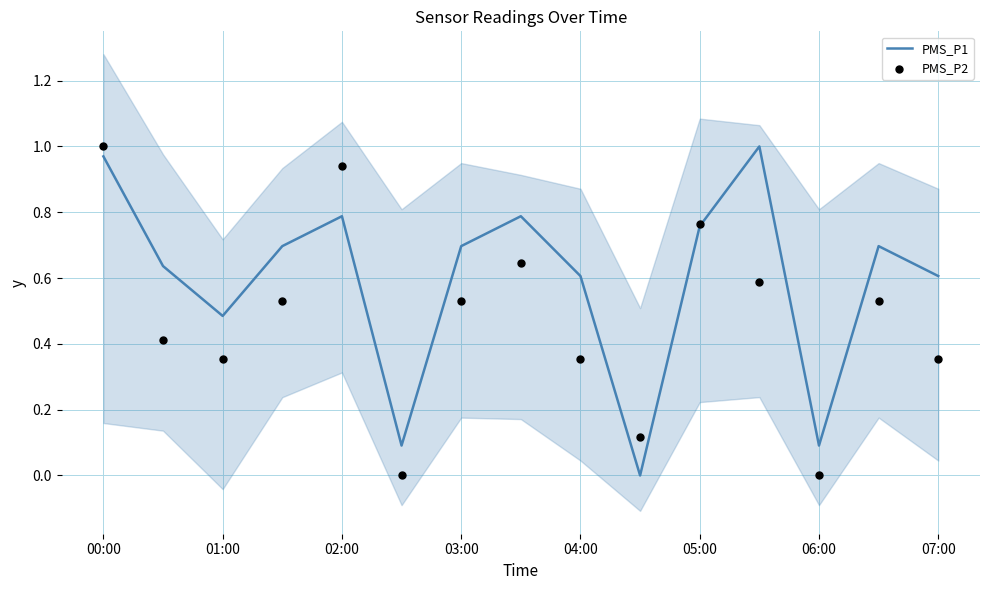

The value of PMS_P1 at 01:00 is 0.2. True or false?

False